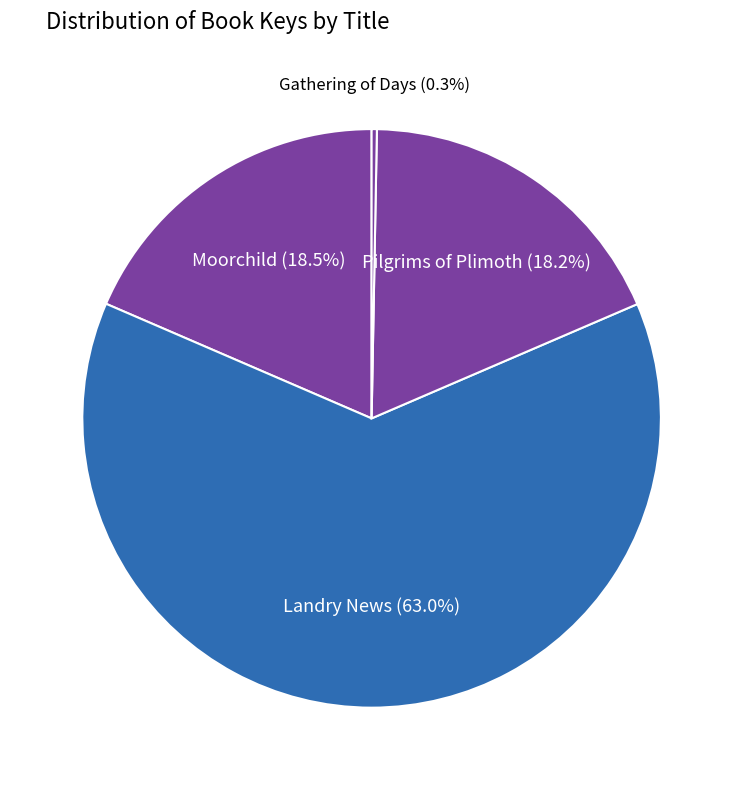

Does Pilgrims of Plimoth account for over 50% of the chart?

No